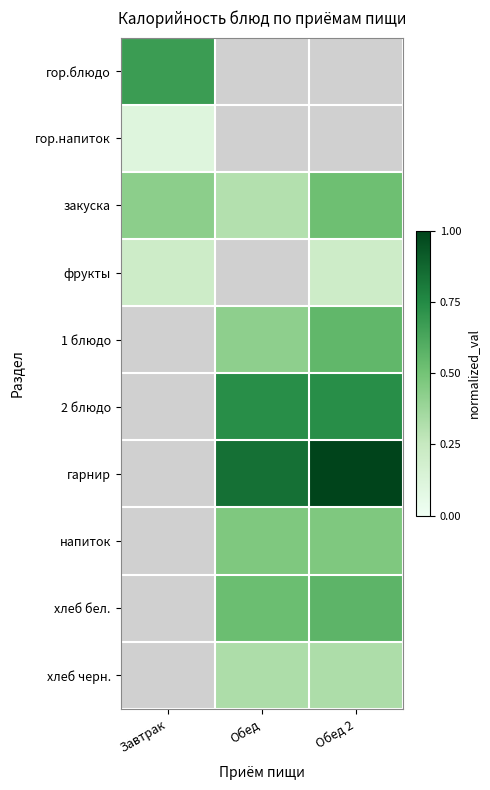

Between Обед and Обед 2, which series saw the biggest shift?

закуска